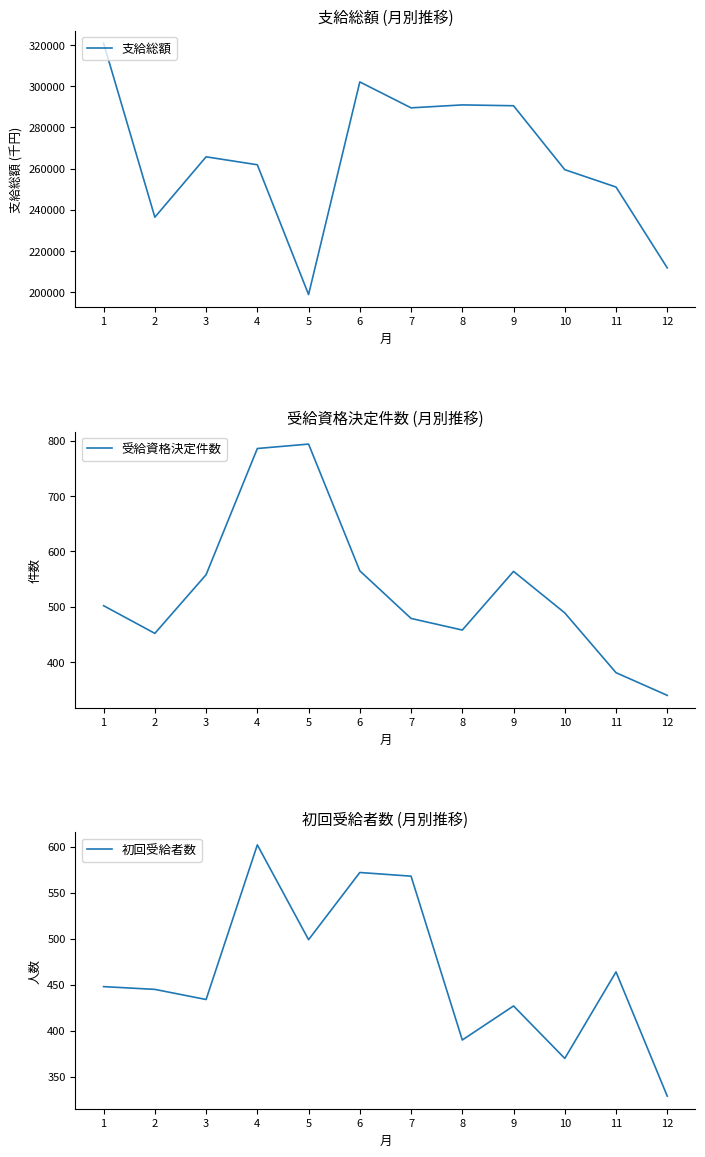

True or false: 支給総額 and 初回受給者数 cross at least once.

False